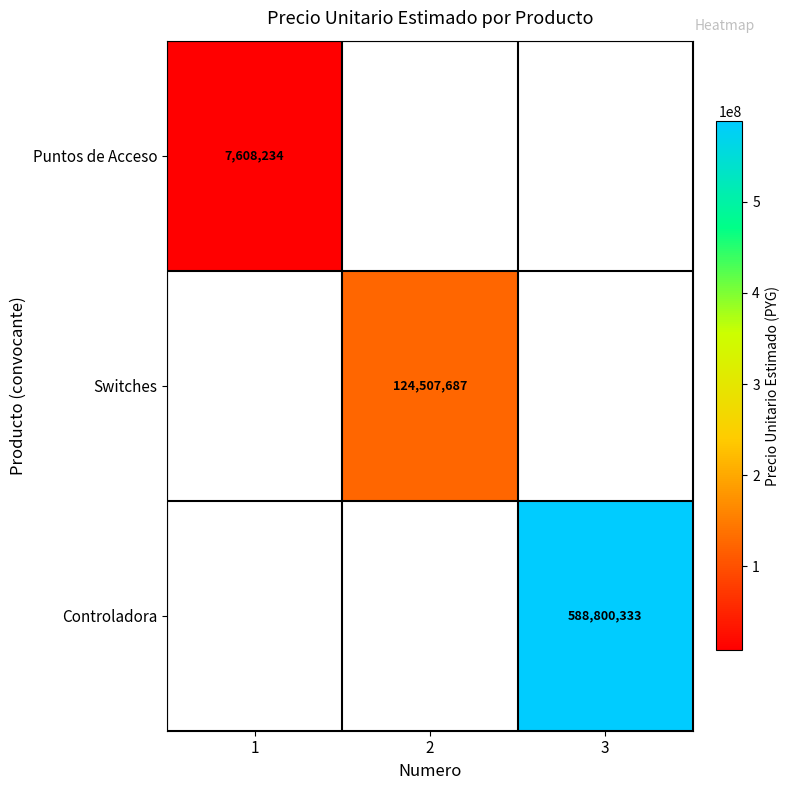

Which category has the highest value across all series?

3